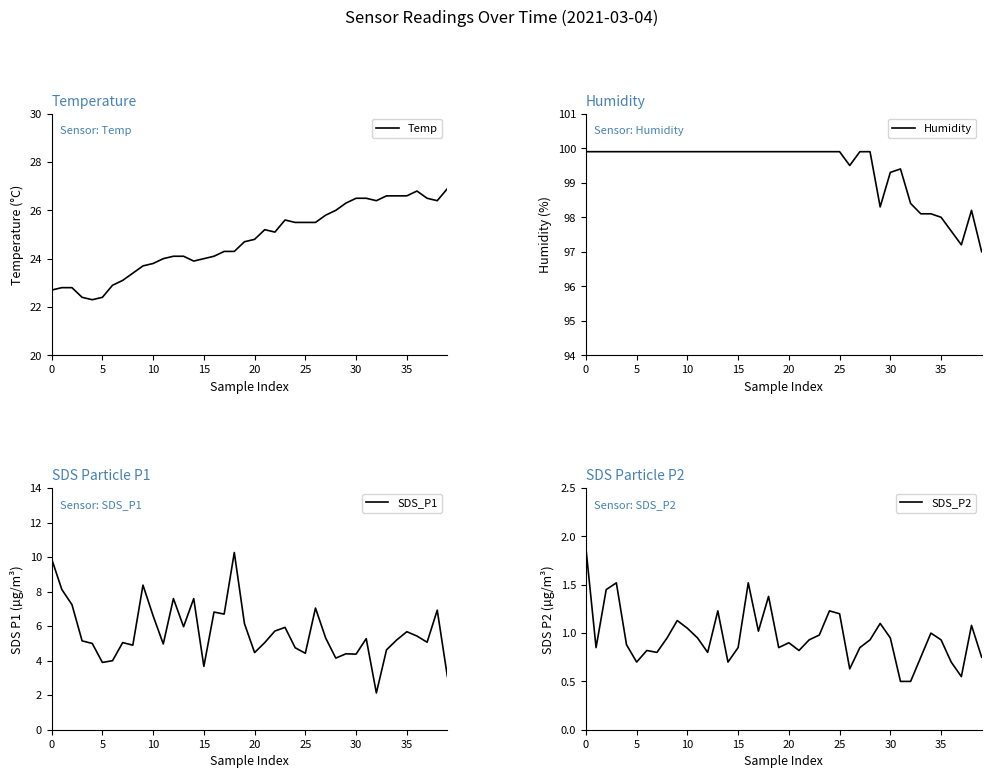

Is it true that SDS_P1 equals 6.9 at 38?

True